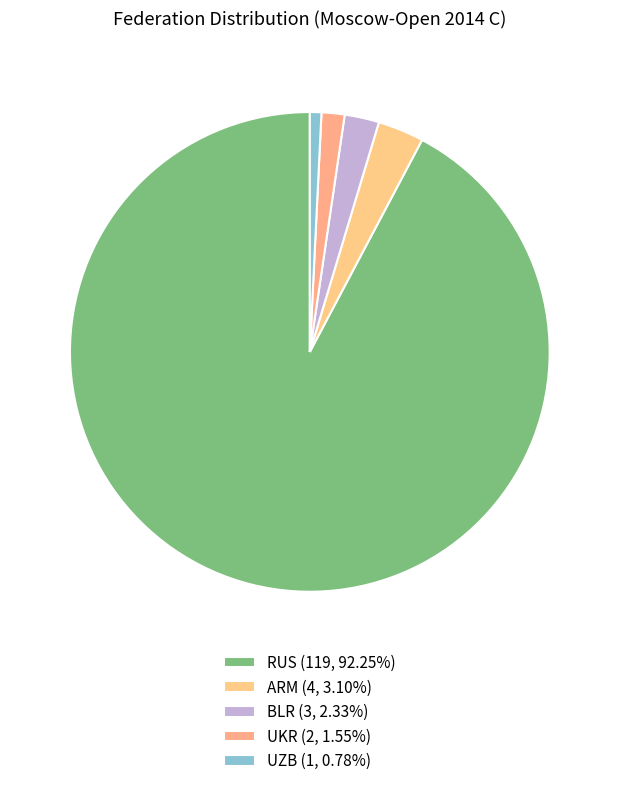

What is the smallest slice in the pie chart?

UZB